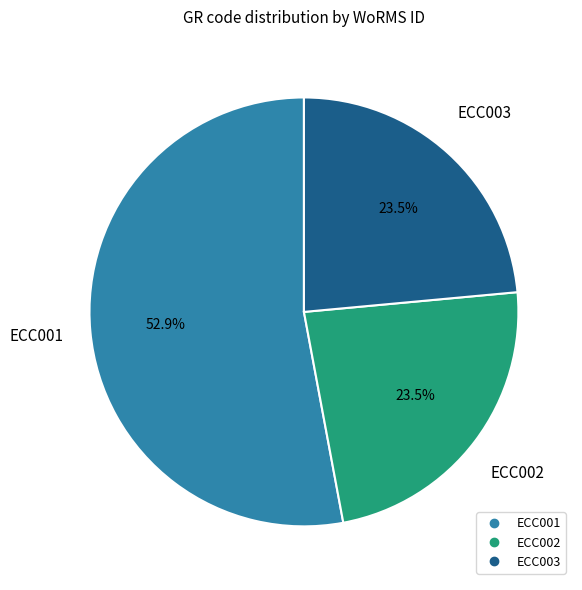

Which category has the biggest portion of the pie?

ECC001